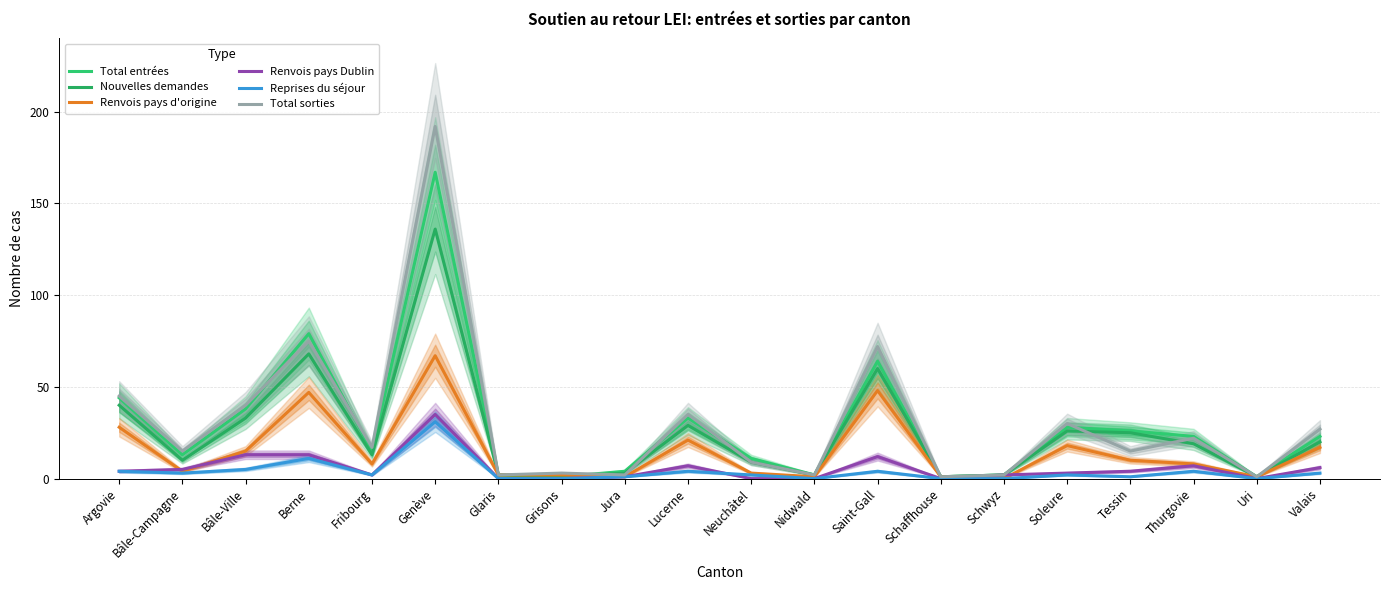

What is the label of the 3rd point from the left?

Bâle-Ville